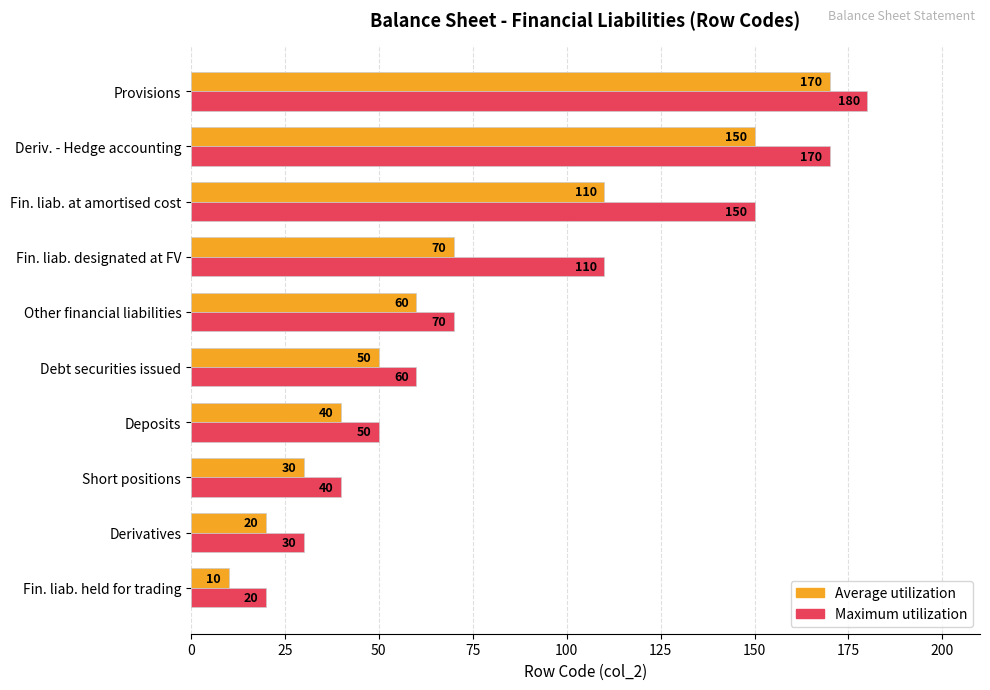

What value does the Average utilization series have at Other financial liabilities, to the nearest 5?

60